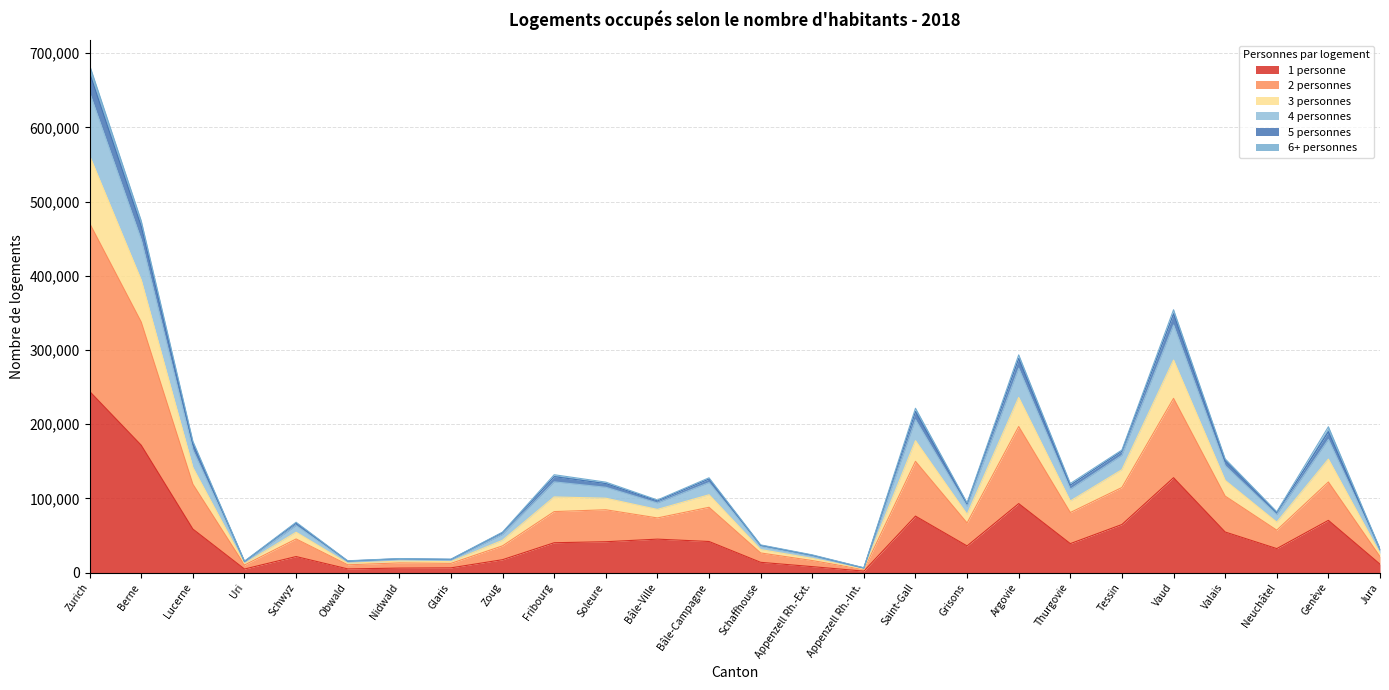

At which category is the sum across all series the highest?

Zurich